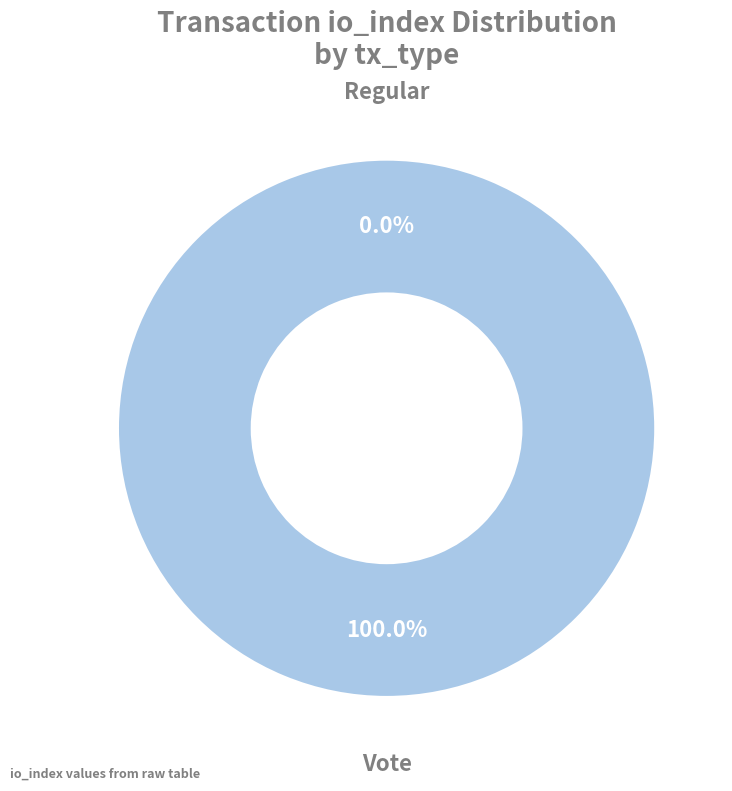

How many segments does this pie chart have?

2